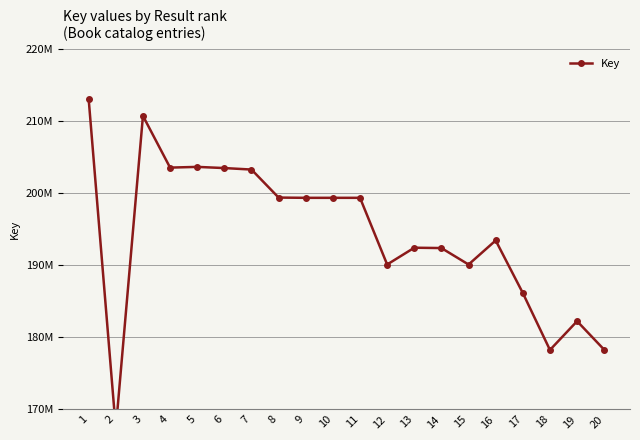

What is the sum of the values at 16 and 14?

385836735